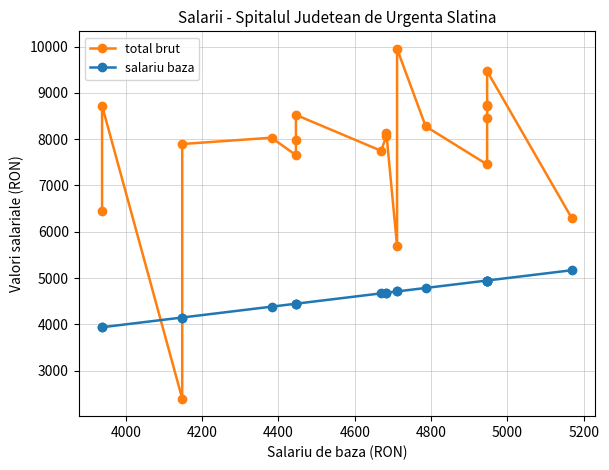

True or false: total brut and salariu baza intersect in this chart.

True